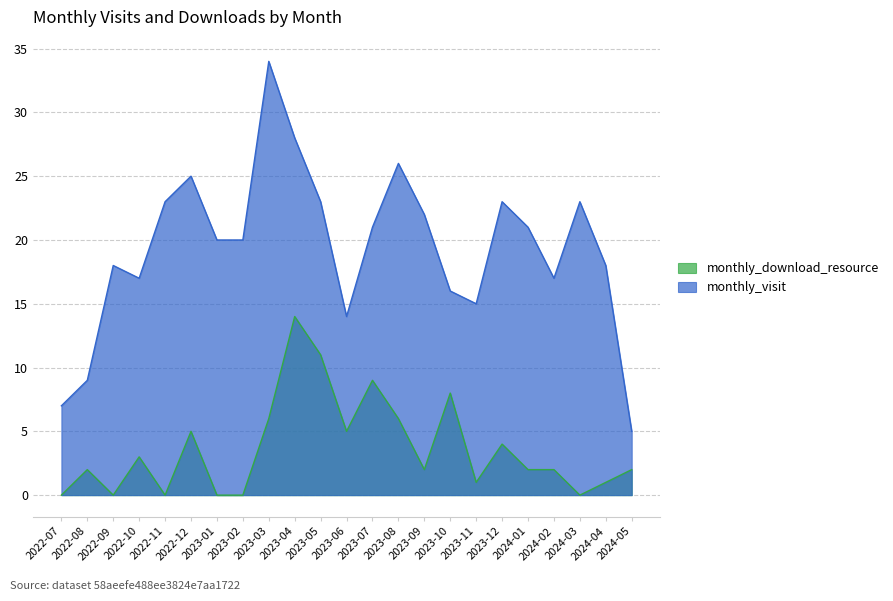

What is the label of the 20th point from the right?

2022-10